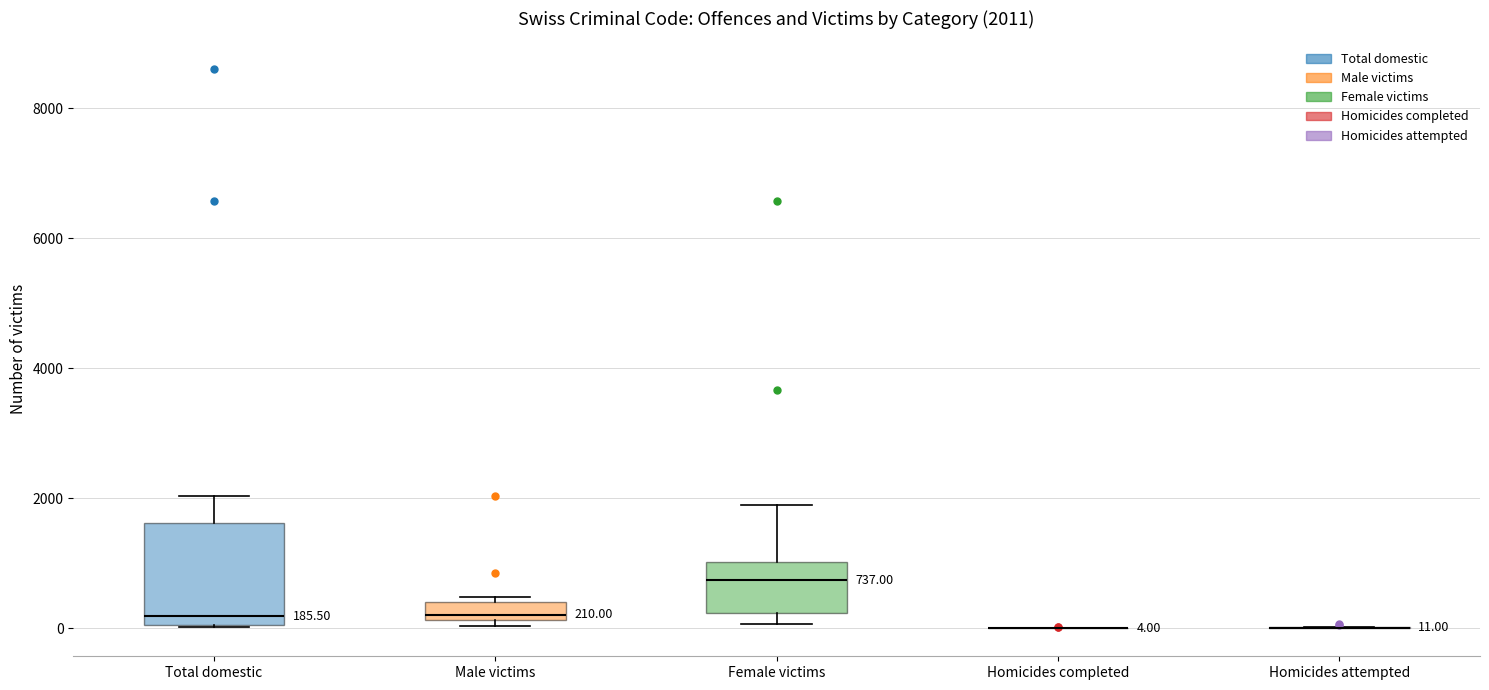

Comparing the boxes themselves (not the whiskers), which one is the tallest?

Total domestic